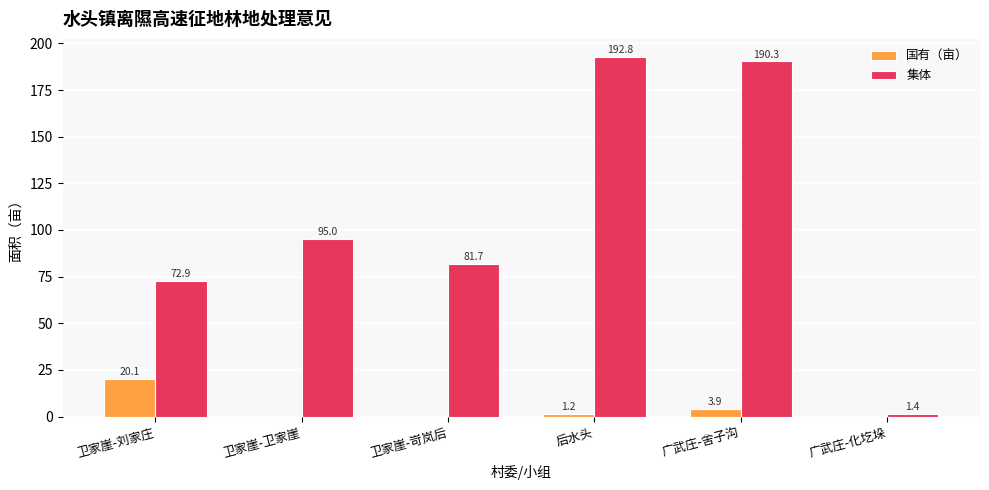

How many series are shown in this chart?

2